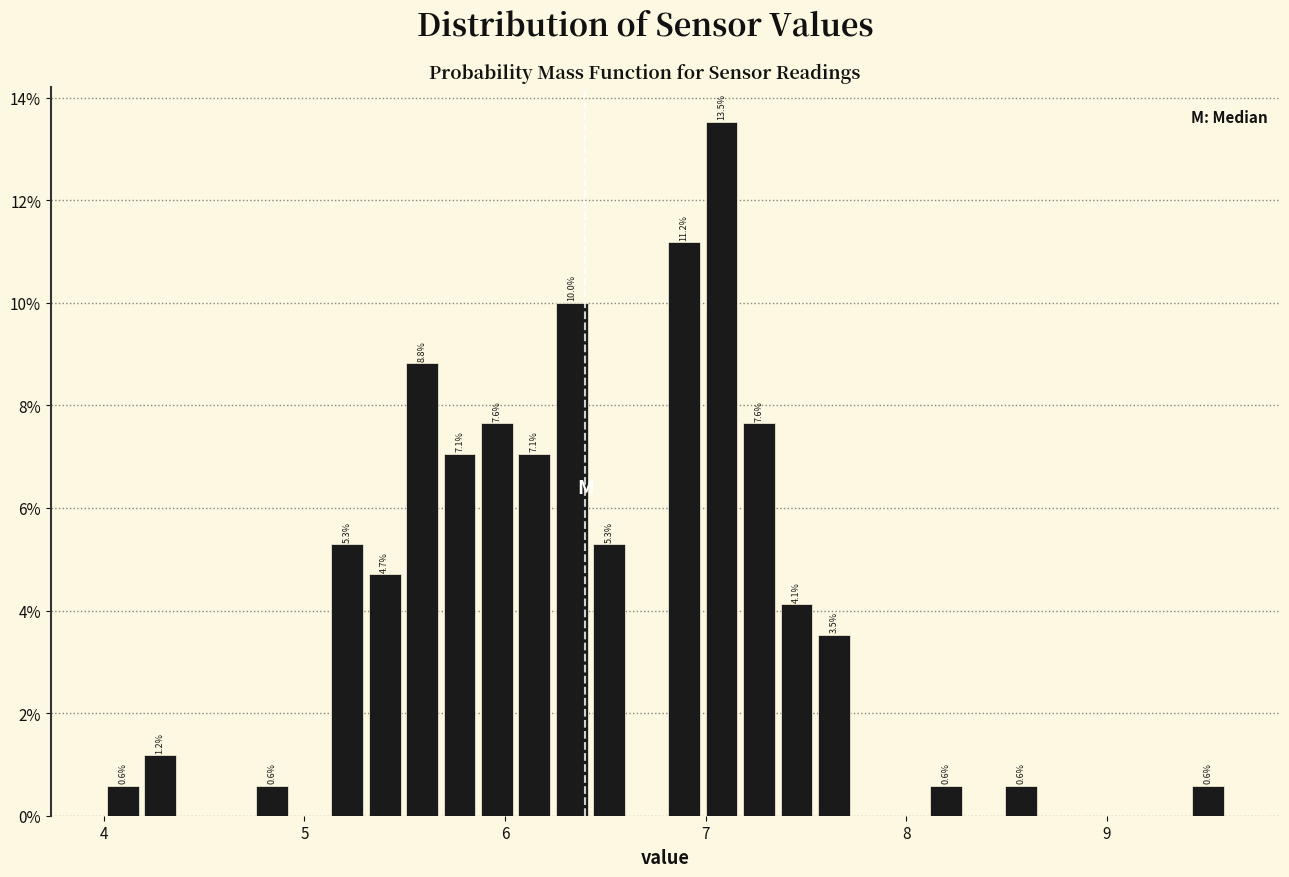

Read against the x-axis, roughly where is the centre of the tallest bar?

7.1